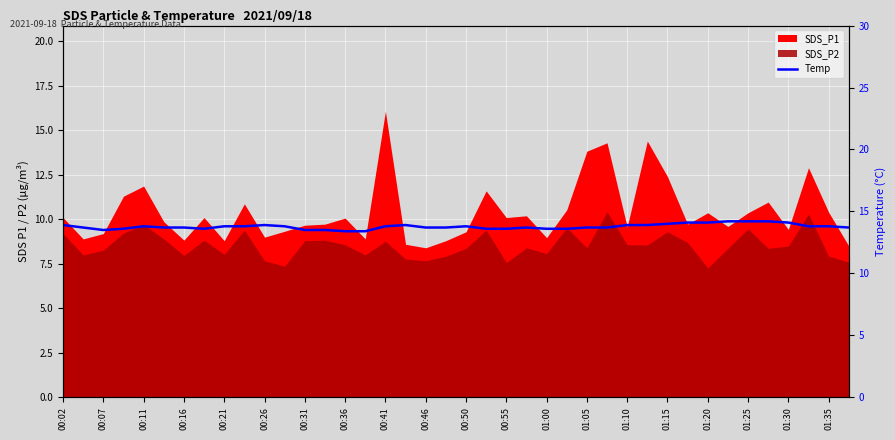

Does the chart display data point markers on the line(s)?

No